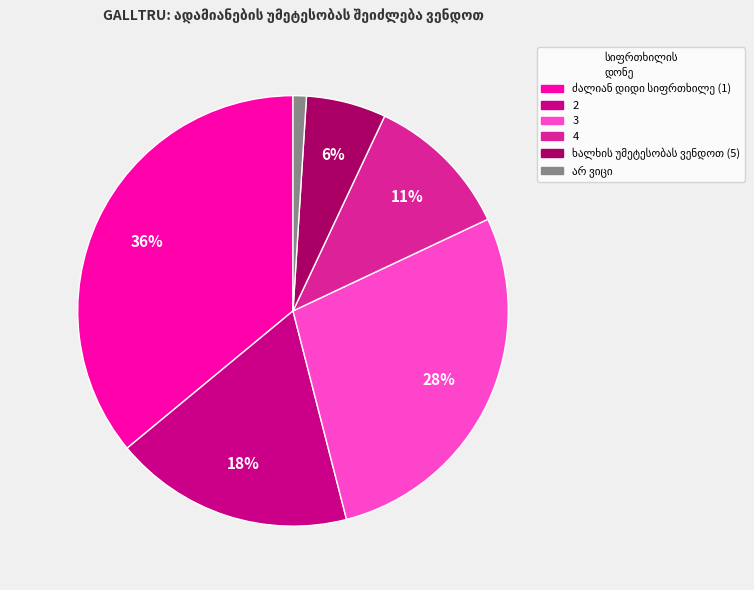

Is the sum of 3 and 4 greater than half?

No